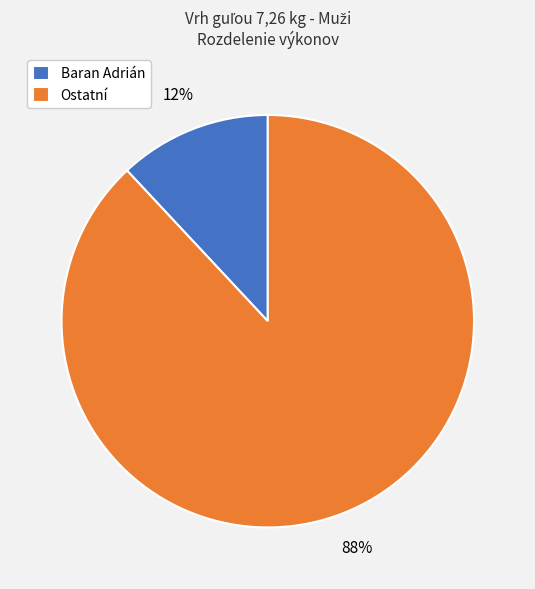

Between Baran Adrián and Ostatní, which is larger?

Ostatní